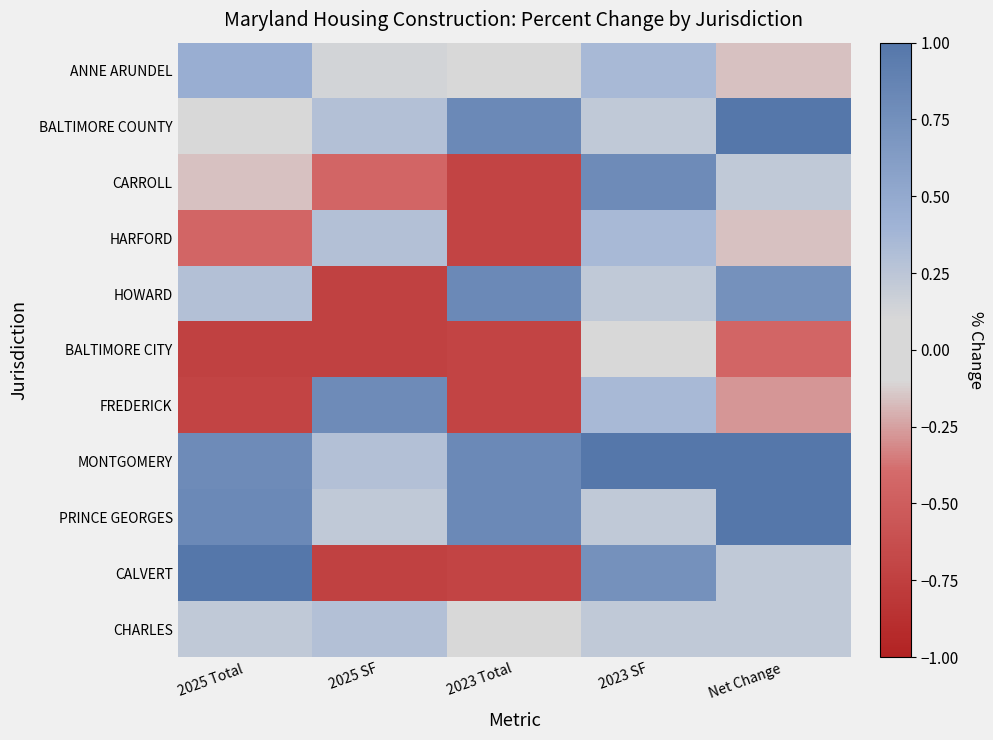

Rank the series by their maximum value, from highest to lowest.

BALTIMORE COUNTY, MONTGOMERY, CALVERT, PRINCE GEORGES, HOWARD, CARROLL, FREDERICK, ANNE ARUNDEL, HARFORD, CHARLES, BALTIMORE CITY